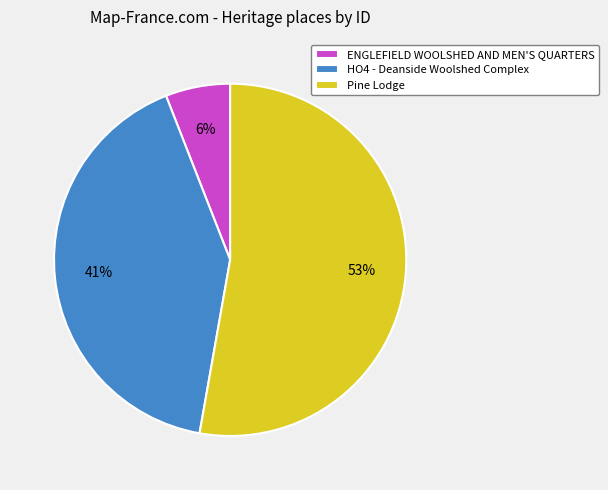

What is the majority slice?

Pine Lodge